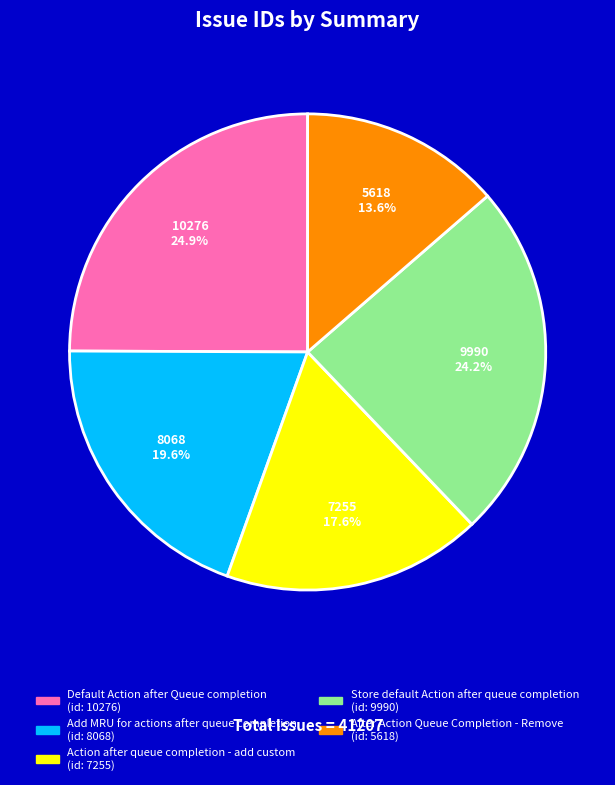

To the nearest percent, what portion does Action after queue completion - add custom represent?

18%